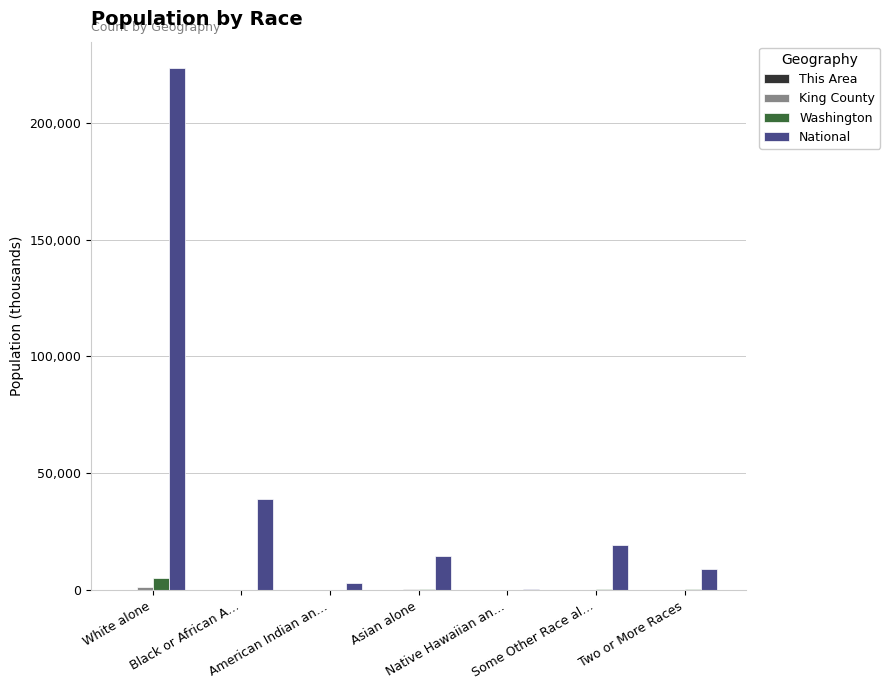

What is the maximum value for National?

223553.3